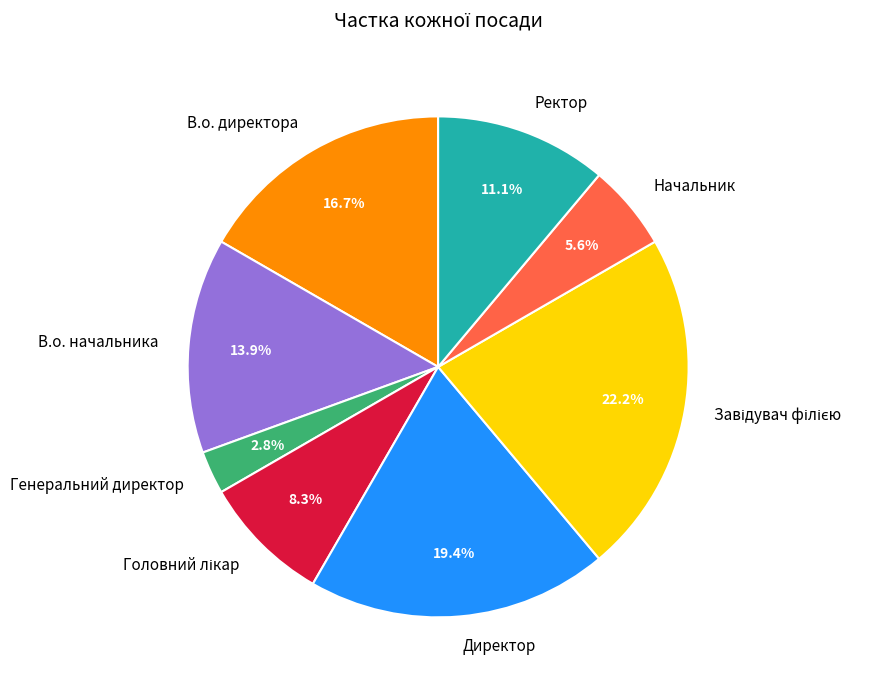

What percentage is NOT represented by Ректор?

88.9%